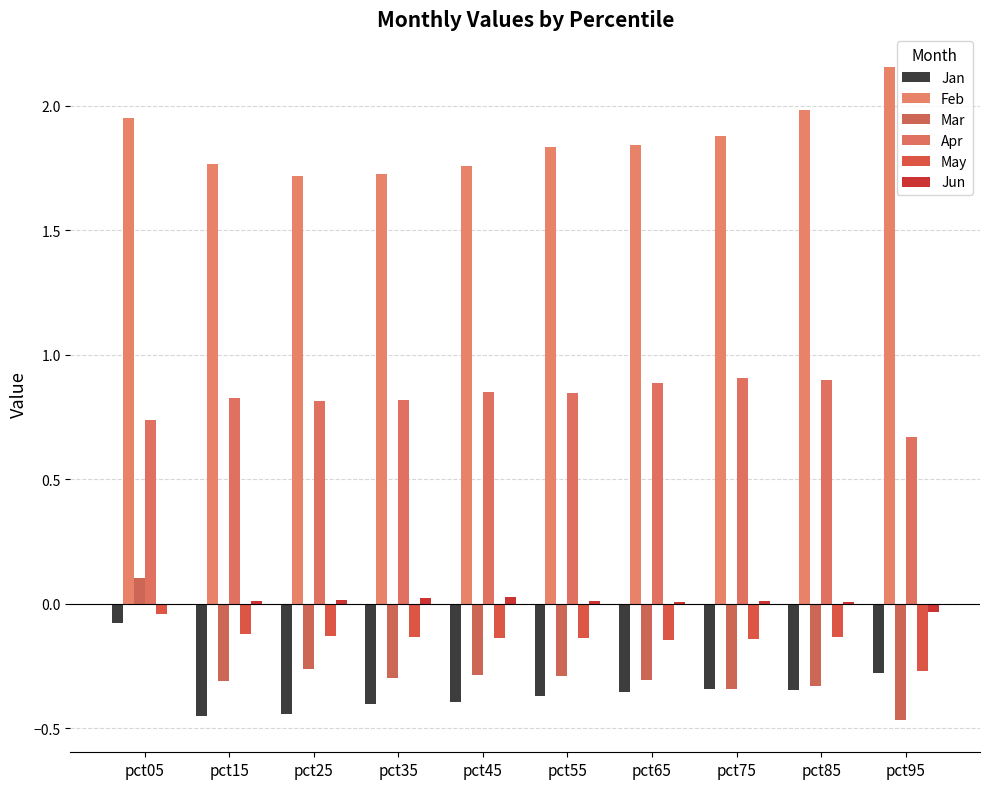

What is the greatest value displayed?

2.2